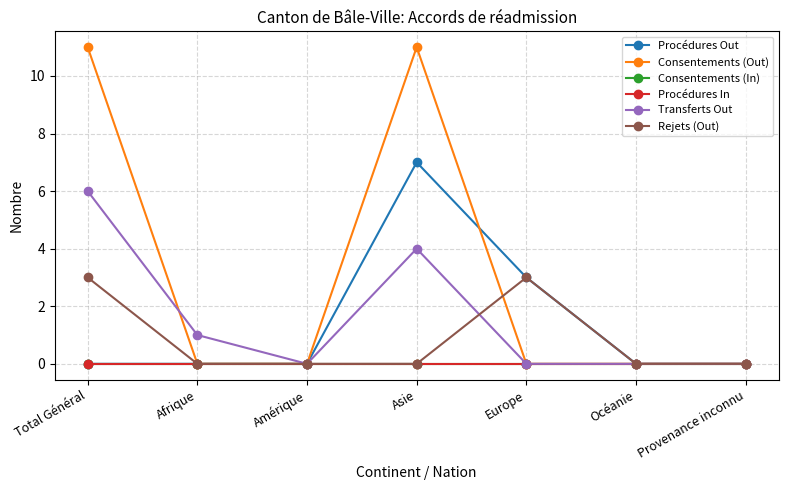

At which label is Procédures In closest to 0?

Total Général